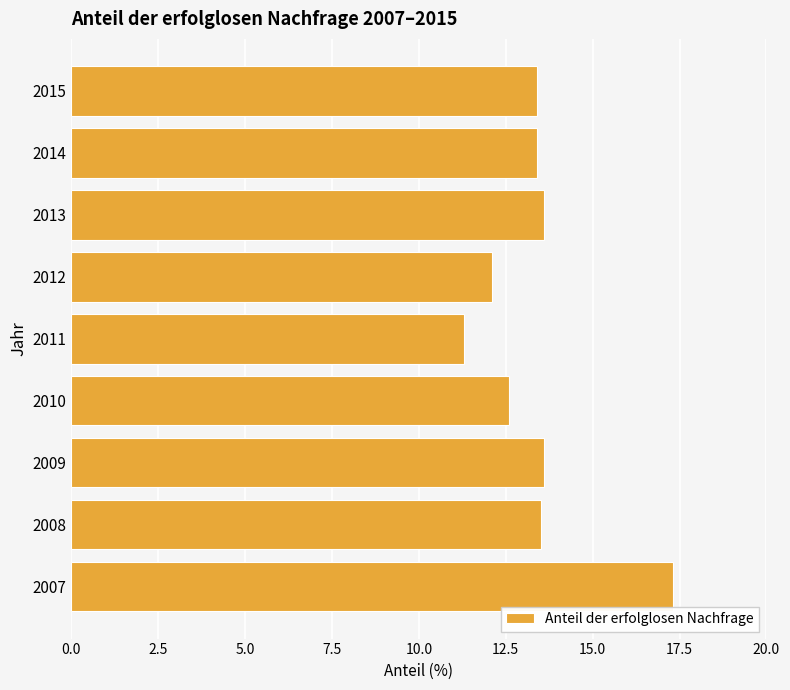

What is the greatest value displayed?

17.3